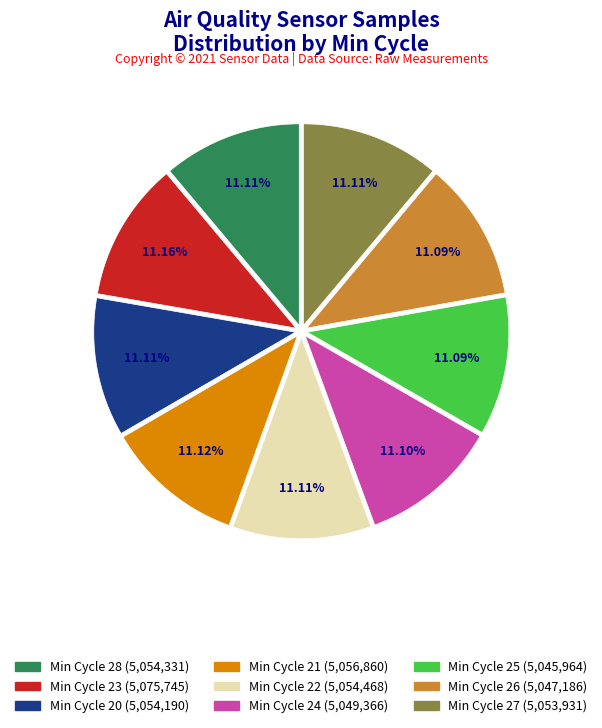

How many slices are in this pie chart?

9